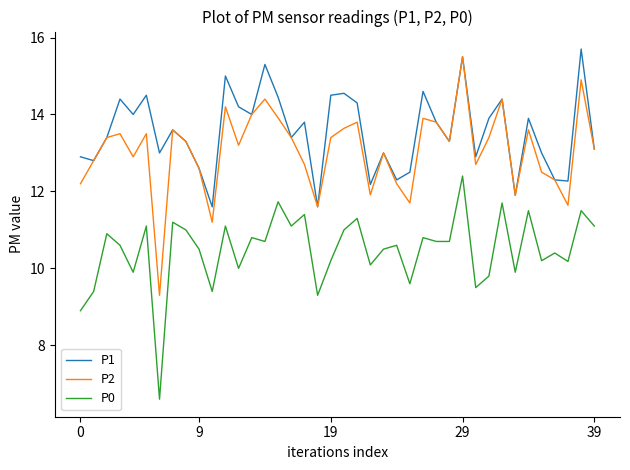

True or false: P0 and P2 intersect in this chart.

False